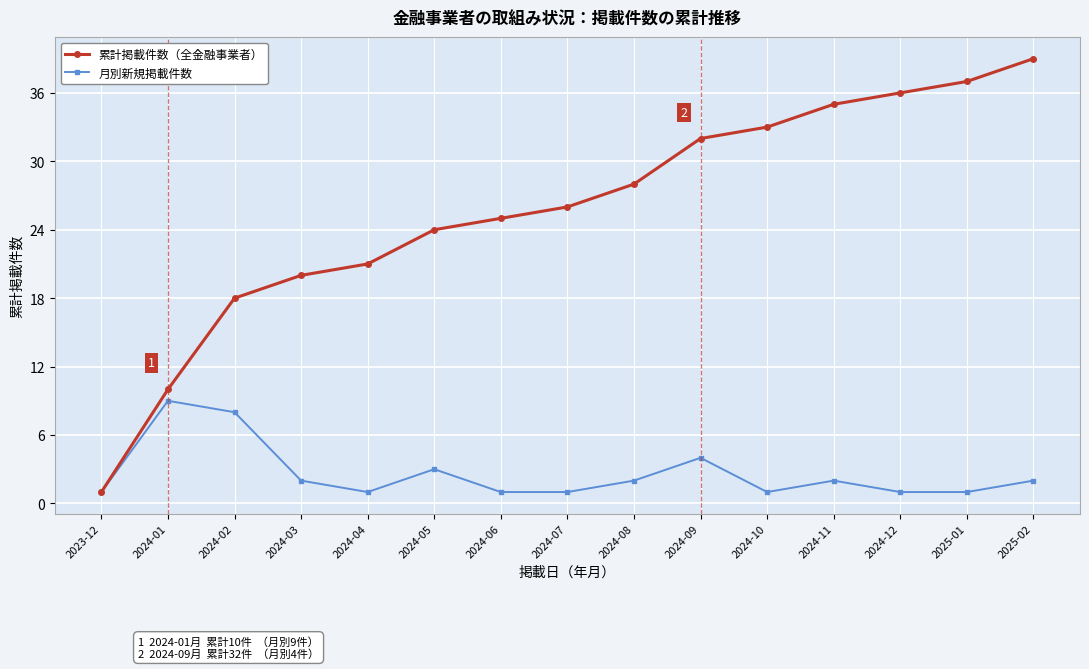

List the series in order of their overall mean, lowest first.

月別新規掲載件数, 累計掲載件数（全金融事業者）